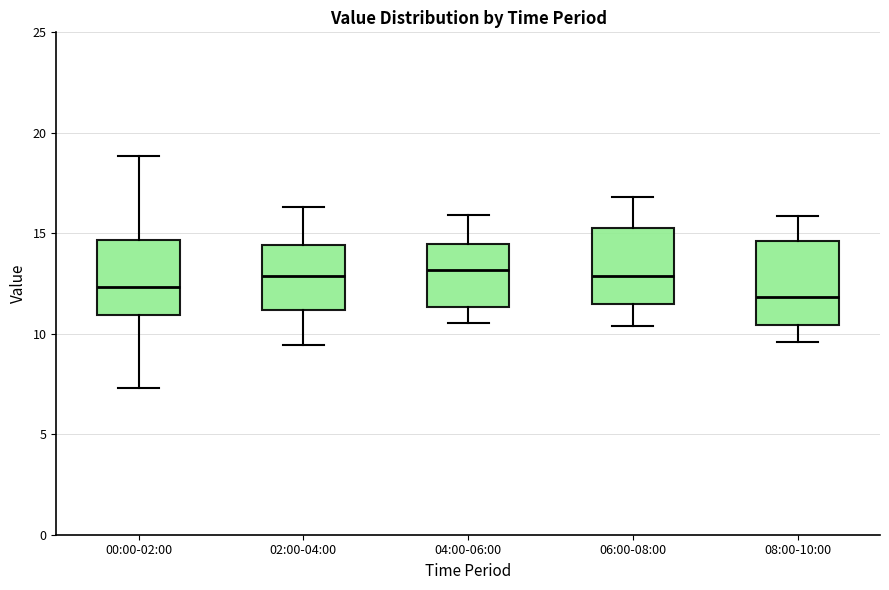

Reading left to right, read every box against the y-axis: the position of its median line, the range the box covers, and the ends of its whiskers. The values are not printed on the chart, so give them approximately, as read against the axis.

00:00-02:00: median 12.5, box 11.0 to 14.5, whiskers 7.5 to 19.0
02:00-04:00: median 13.0, box 11.0 to 14.5, whiskers 9.5 to 16.5
04:00-06:00: median 13.0, box 11.5 to 14.5, whiskers 10.5 to 16.0
06:00-08:00: median 13.0, box 11.5 to 15.5, whiskers 10.5 to 17.0
08:00-10:00: median 12.0, box 10.5 to 14.5, whiskers 9.5 to 16.0